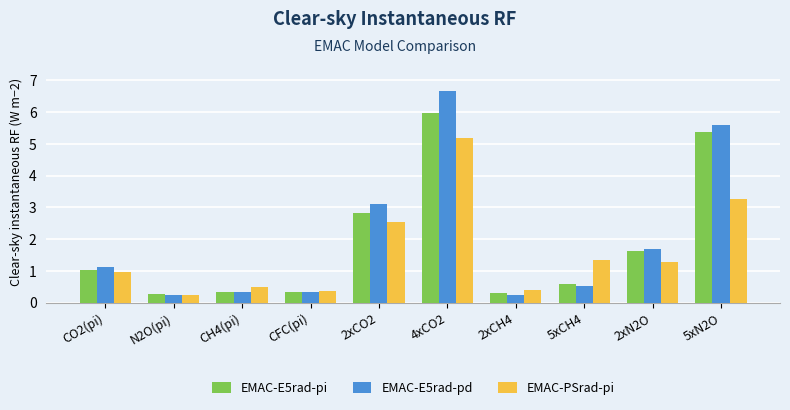

How many values in the EMAC-E5rad-pd series are below 1?

5